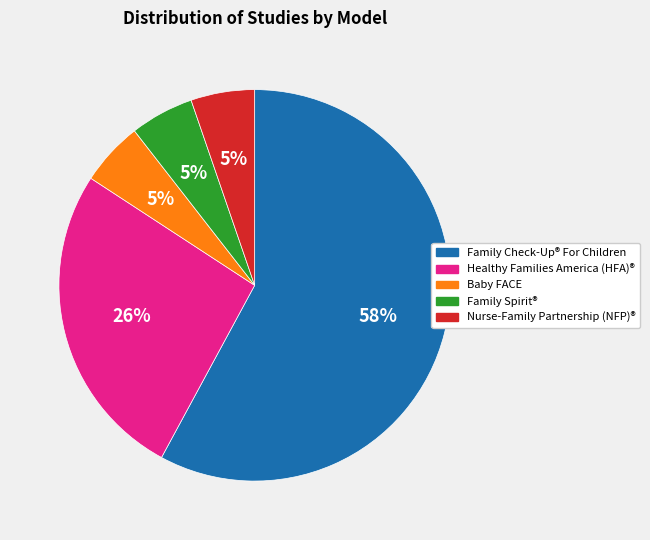

To the nearest percent, what is the average slice percentage?

20%